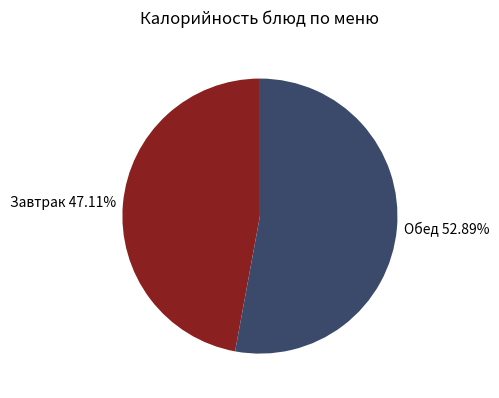

Rank the categories by value from lowest to highest.

Завтрак 47.11%, Обед 52.89%